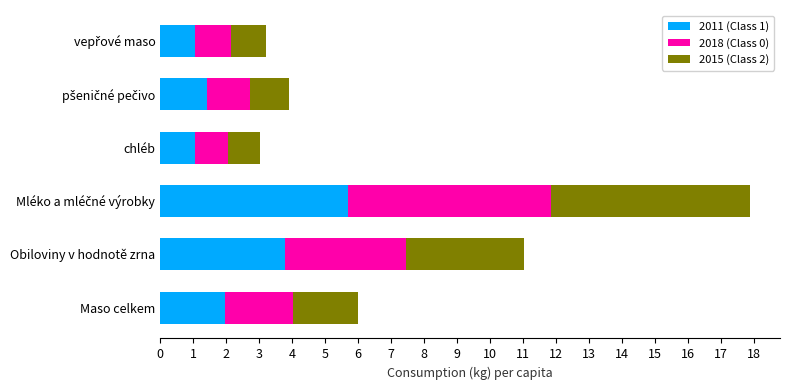

At which label is 2011 (Class 1) closest to 3?

Obiloviny v hodnotě zrna